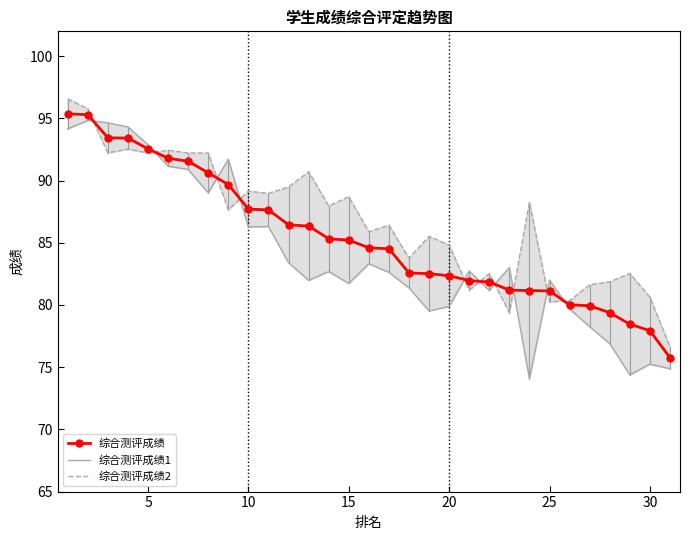

Is it true that 综合测评成绩 equals 92.5 at 5?

True